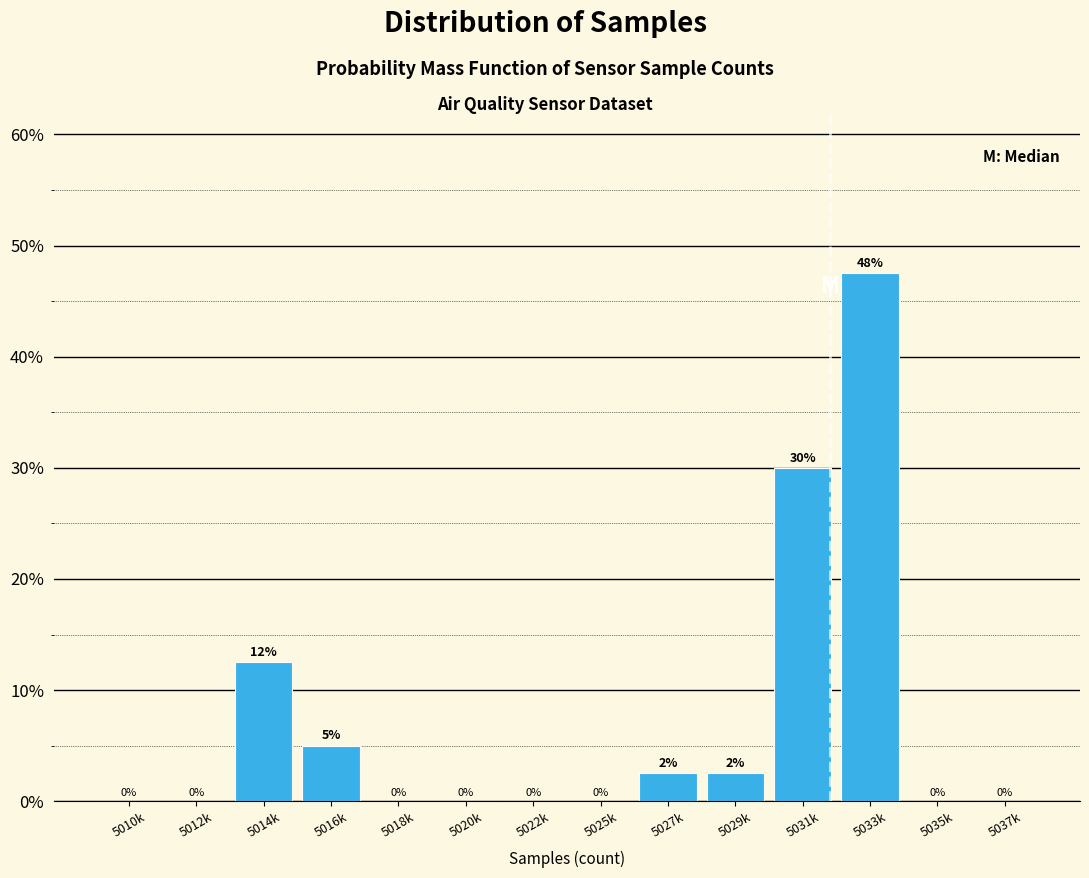

Which has a higher value, 5018k or 5029k?

5029k